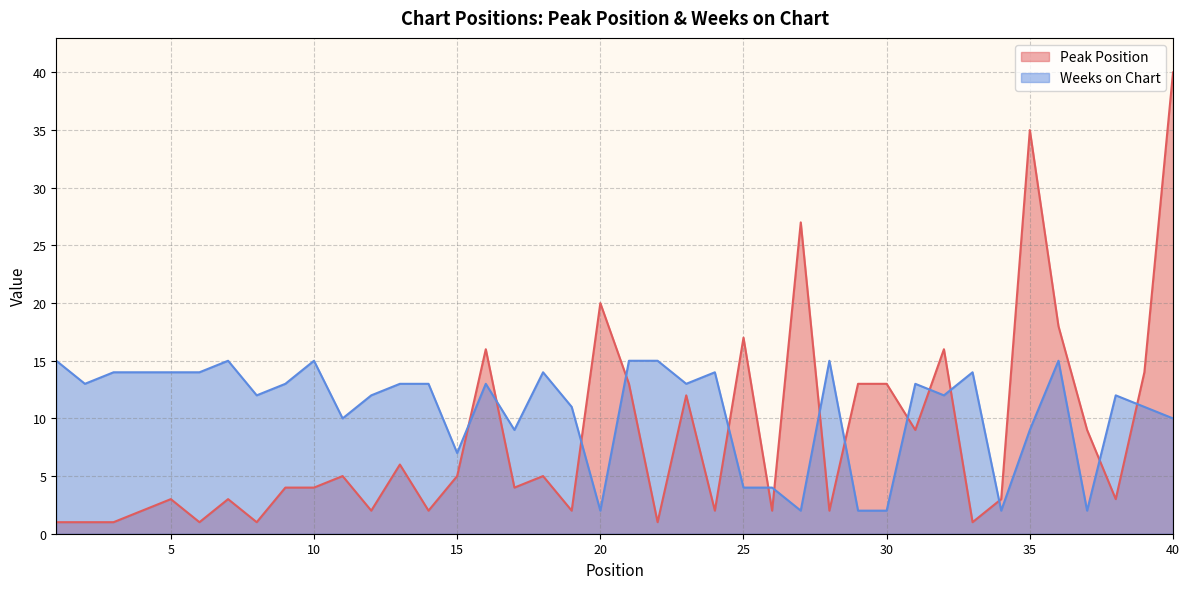

What is the approximate value of Weeks on Chart at 17, to the nearest 5?

10